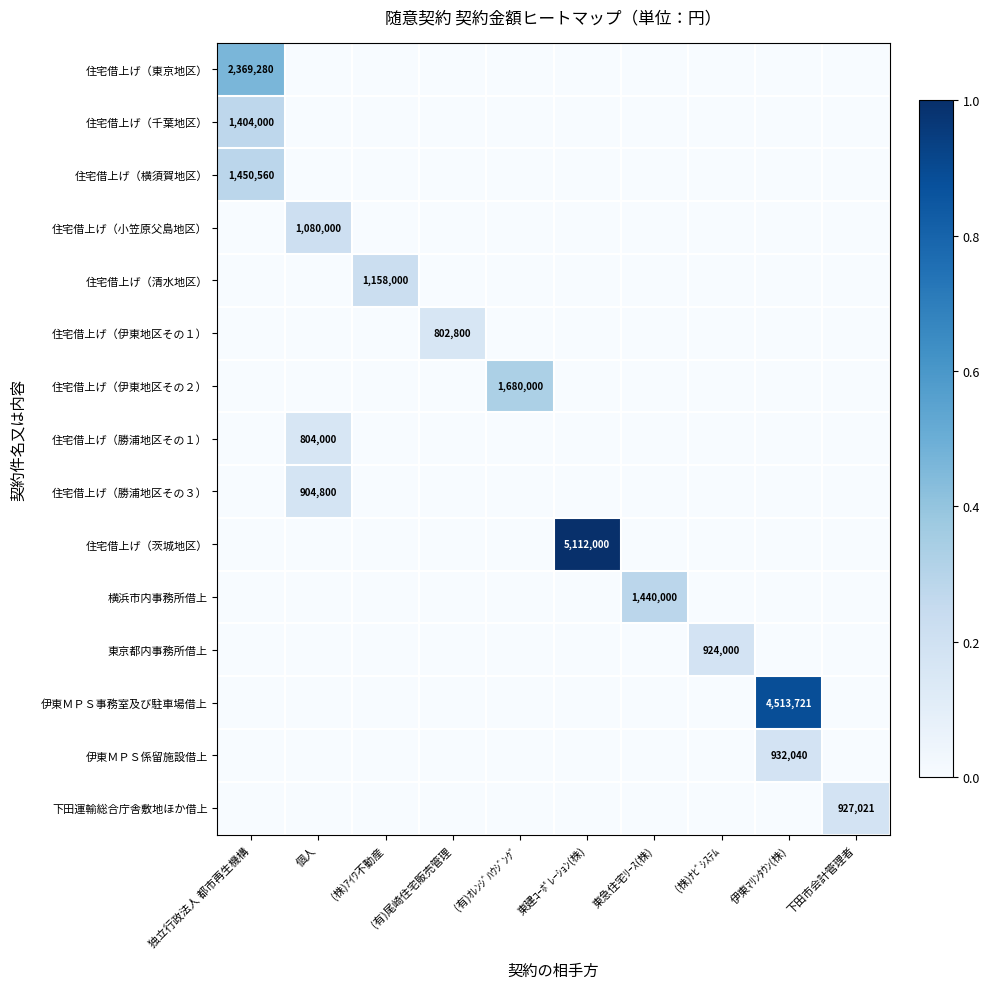

How many distinct data groups are displayed?

15